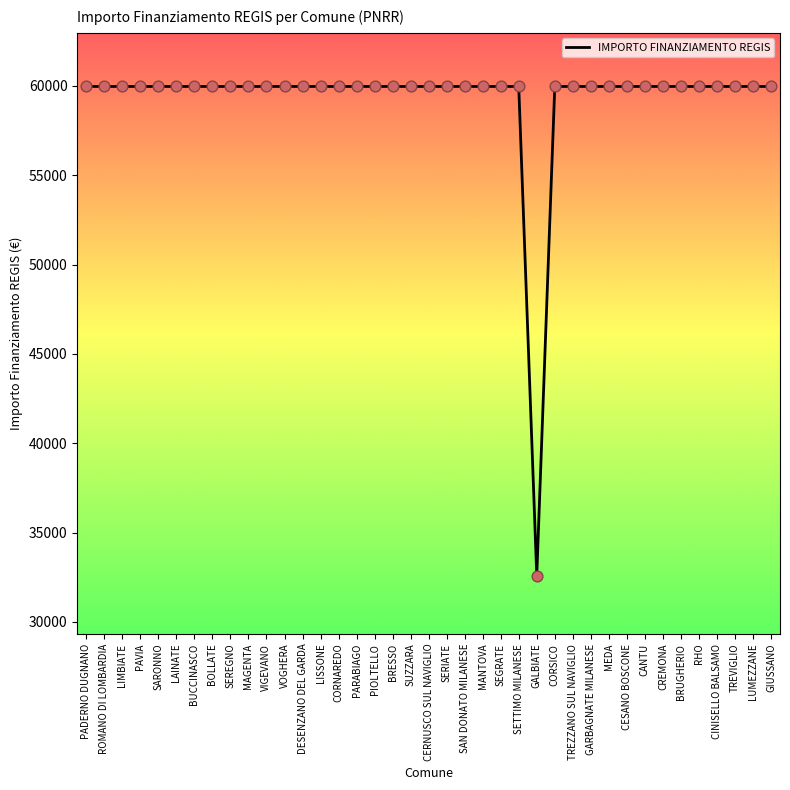

What is the ratio of the value at VIGEVANO to the value at BOLLATE?

1.0